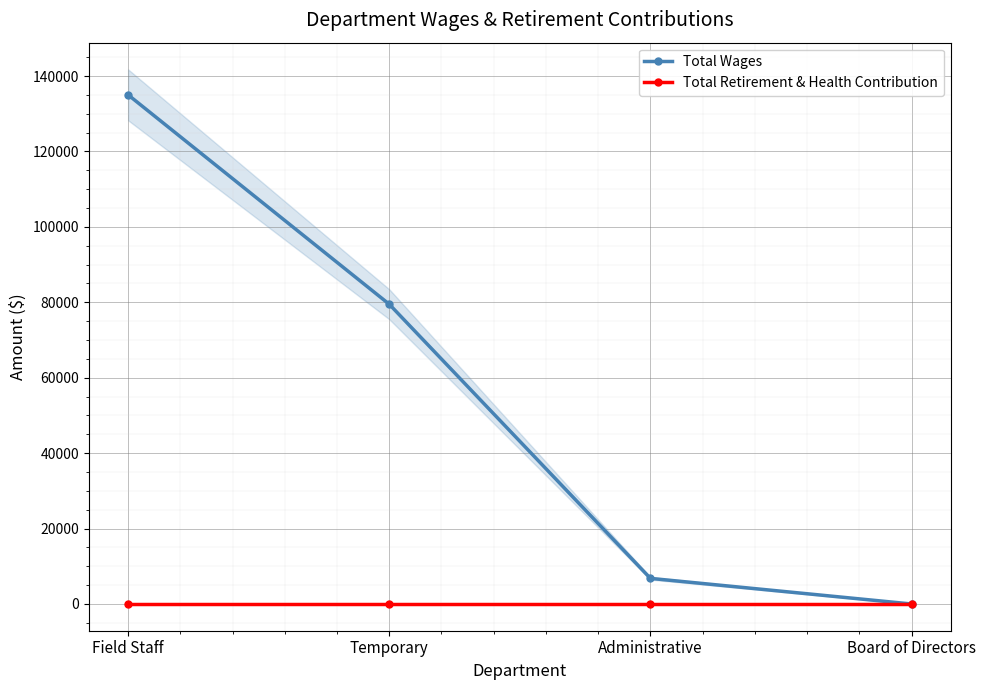

Which series has the widest spread of values?

Total Wages